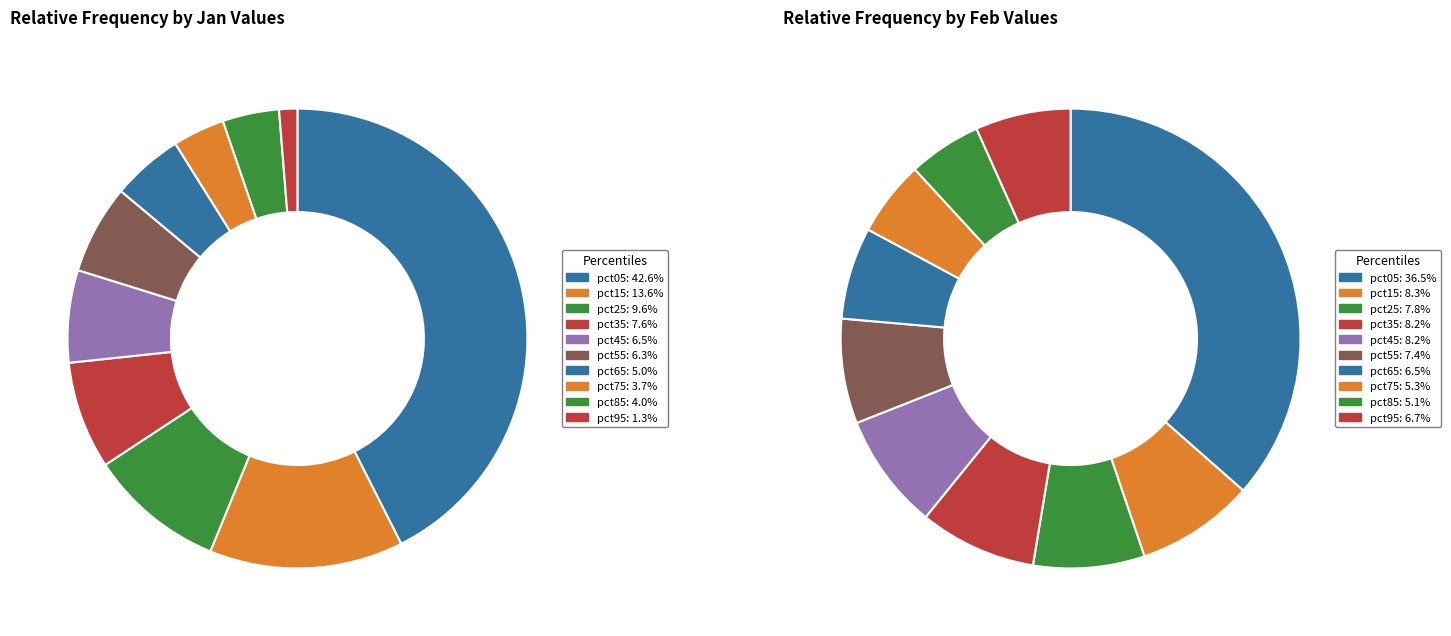

What percentage do 5 and 6 together represent?

11.3%